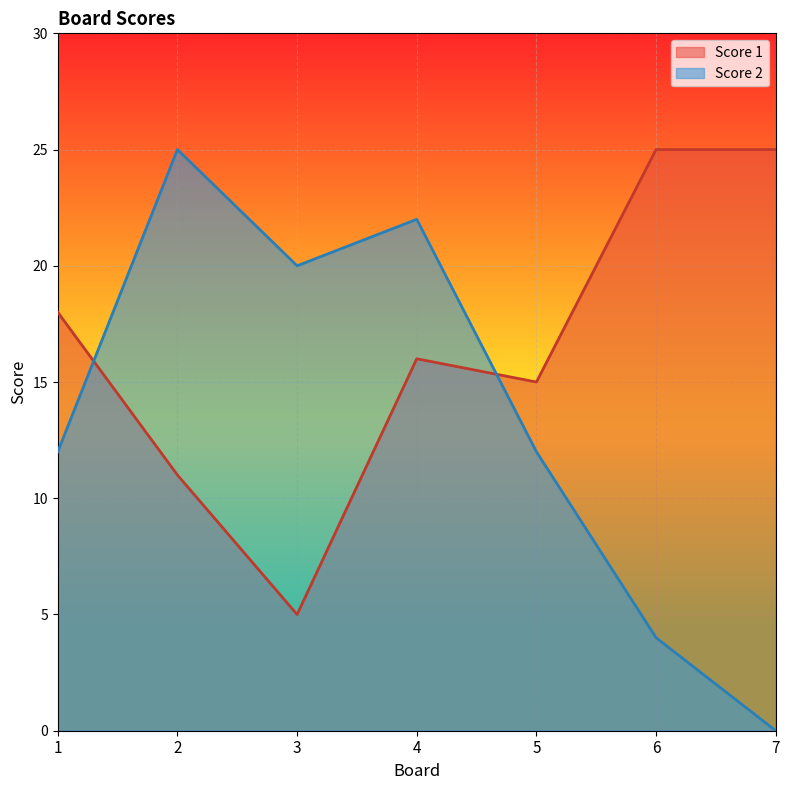

Between 1 and 7, which series saw the biggest shift?

Score 2